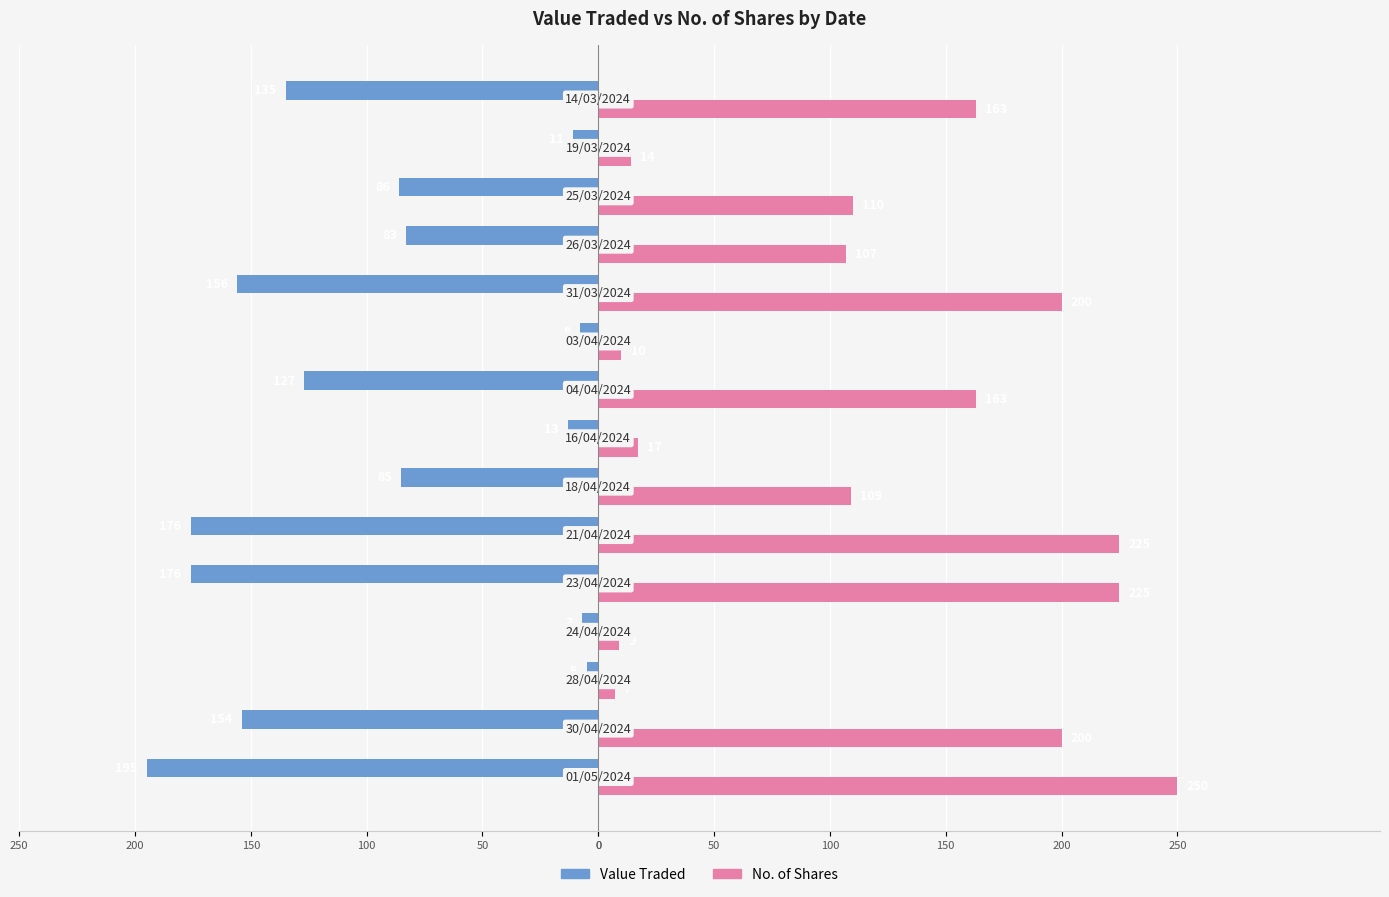

What are all the series names shown in the legend?

Value Traded, No. of Shares